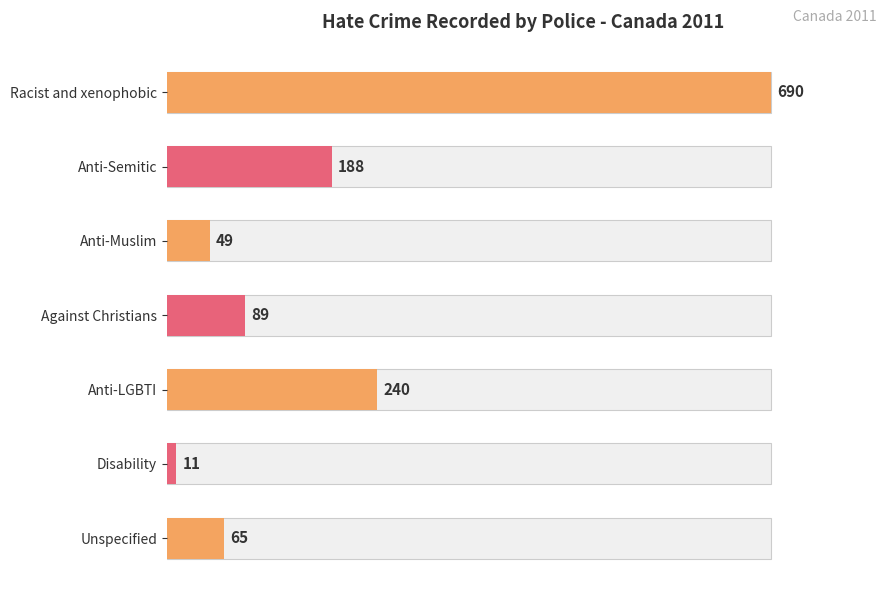

Reading left to right, transcribe all the data shown in this chart.

Racist and xenophobic=690	Anti-Semitic=188	Anti-Muslim=49	Against Christians=89	Anti-LGBTI=240	Disability=11	Unspecified=65